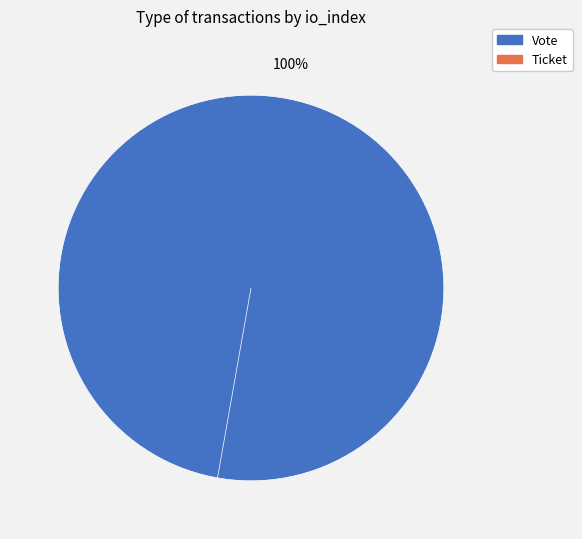

How many segments does this pie chart have?

2